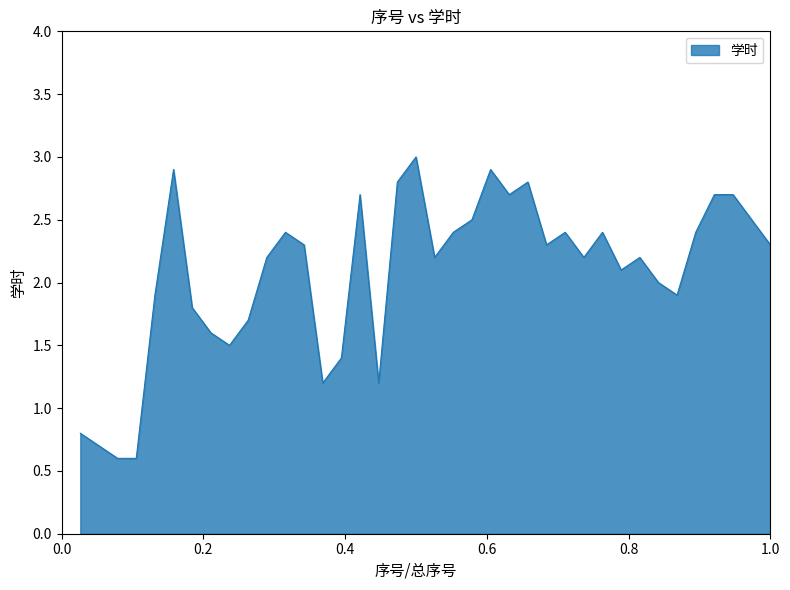

What is the smallest value displayed?

0.6